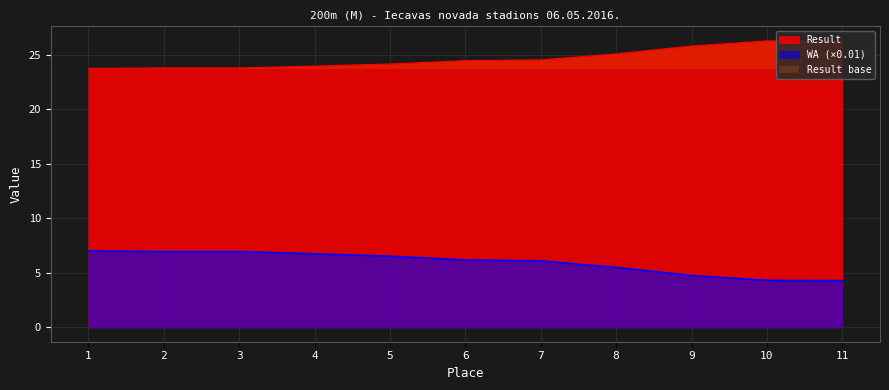

How many series are shown in this chart?

2